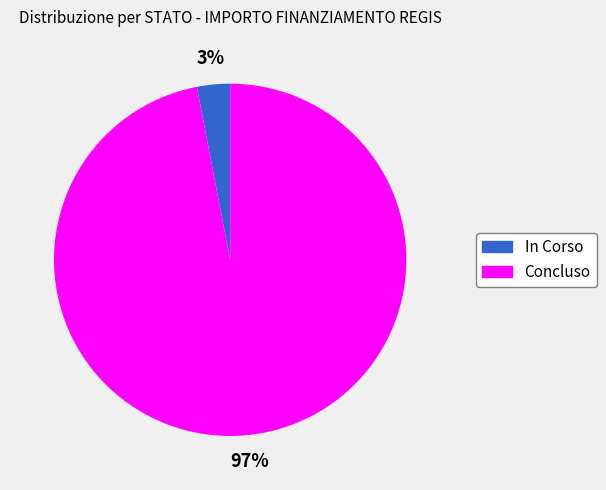

What is the smallest slice in the pie chart?

In Corso